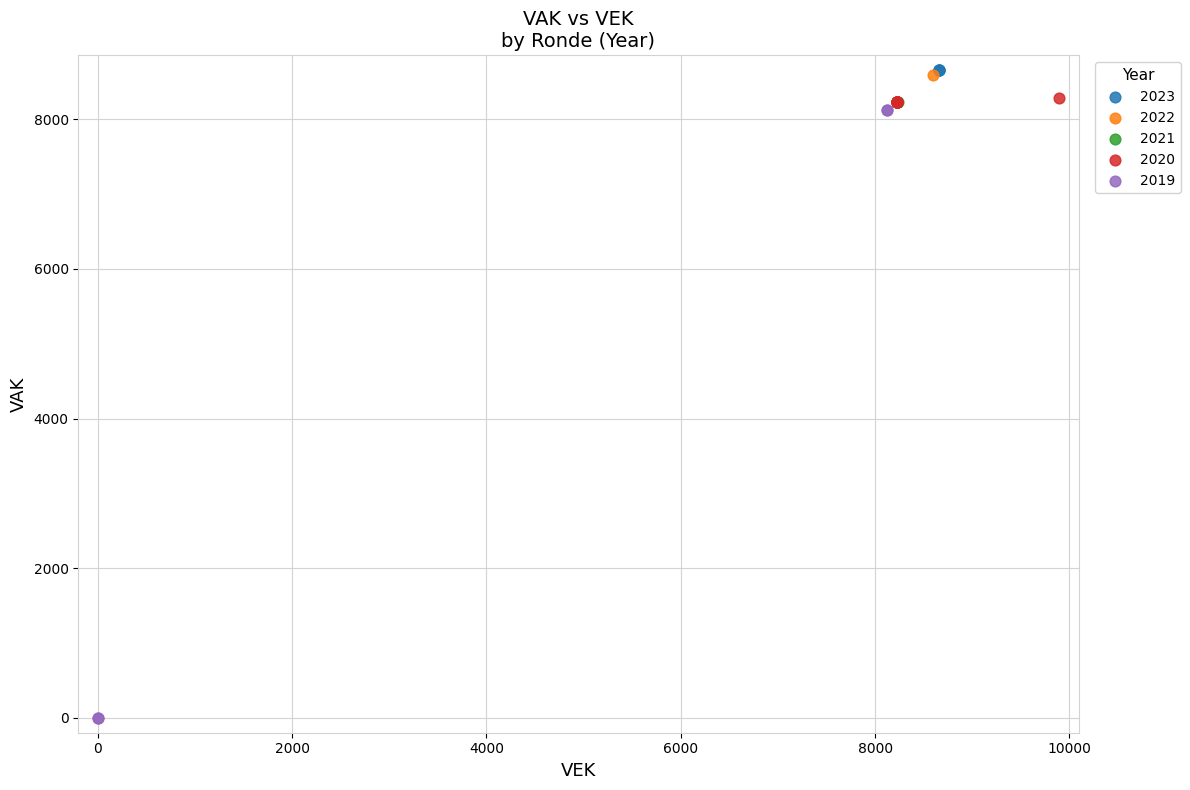

Which series contains the lowest Y value?

2019